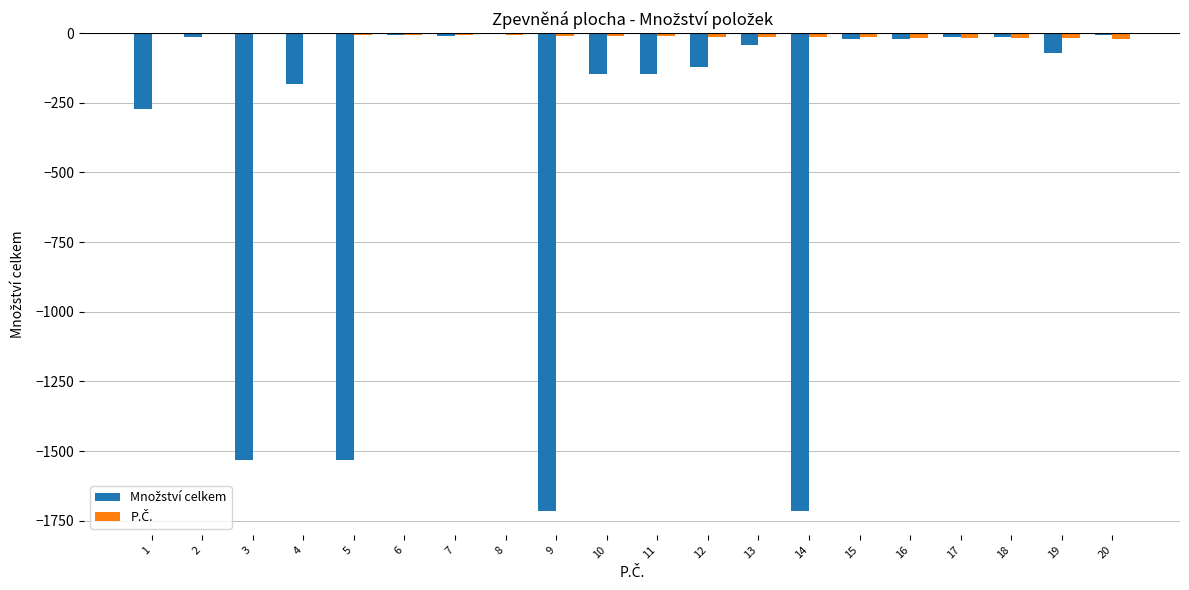

Reading right to left, list all the values displayed in this chart.

Množství celkem: -4.8	-71.0	-13.9	-13.9	-22.0	-22.0	-1715.0	-42.9	-120.0	-145.0	-145.0	-1715.0	-4.0	-11.0	-5.0	-1530.2	-183.6	-1530.2	-13.7	-273.0
P.Č.: -20.0	-19.0	-18.0	-17.0	-16.0	-15.0	-14.0	-13.0	-12.0	-11.0	-10.0	-9.0	-8.0	-7.0	-6.0	-5.0	-4.0	-3.0	-2.0	-1.0